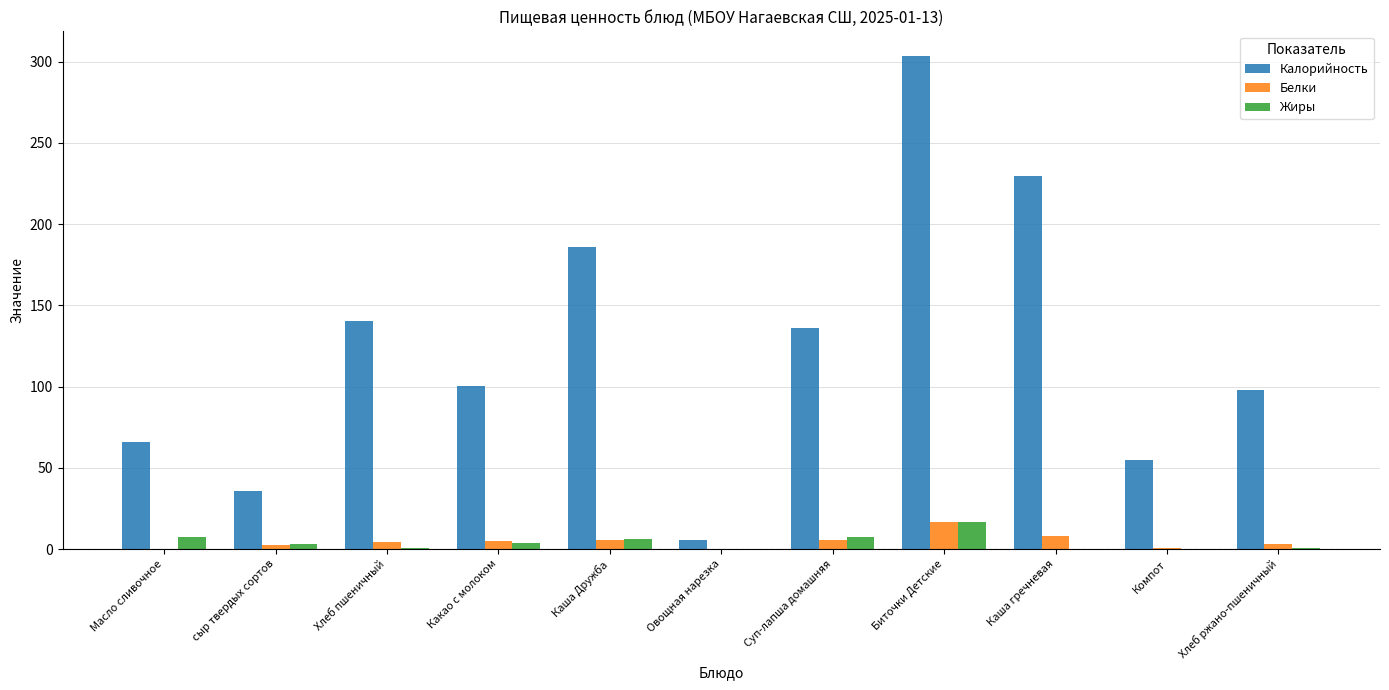

At which label is Калорийность closest to 154?

Хлеб пшеничный